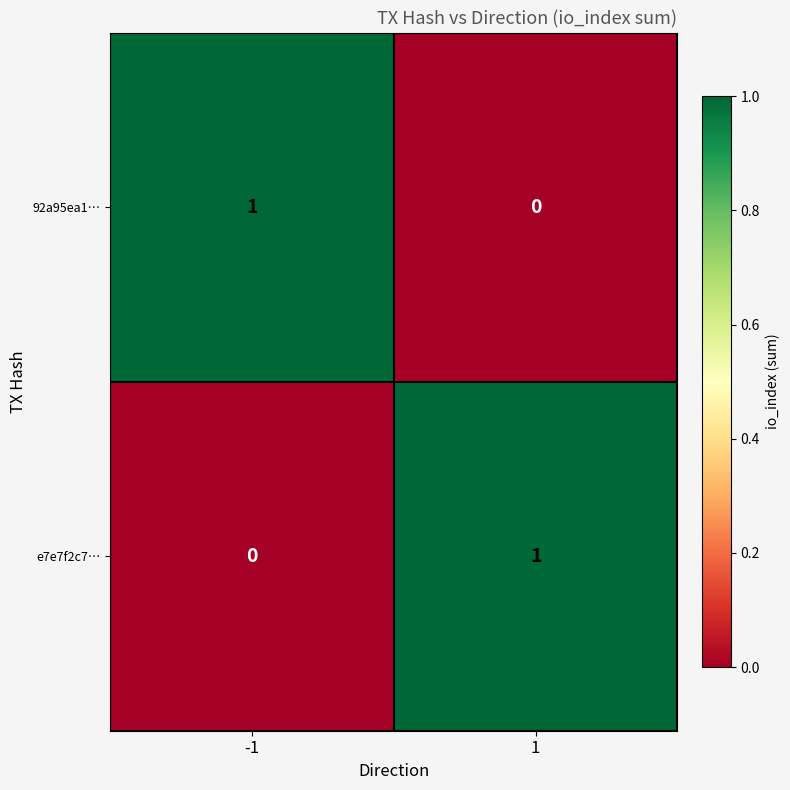

True or false: 92a95ea1… has a value of 1 at -1.

True